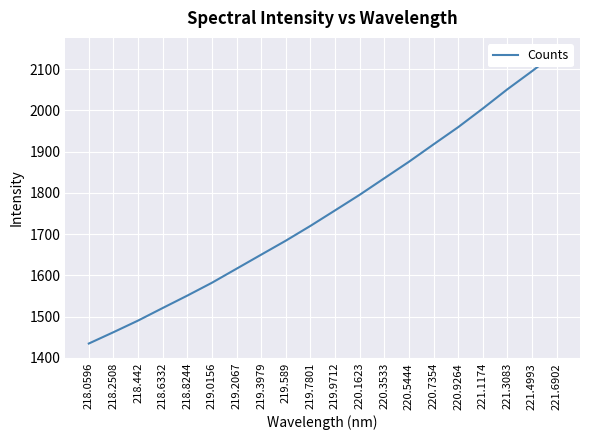

What is the average value?

1756.9